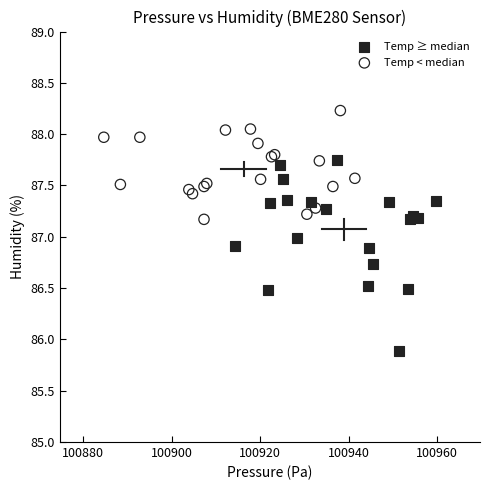

Which series has the widest spread of Y values?

Temp ≥ median